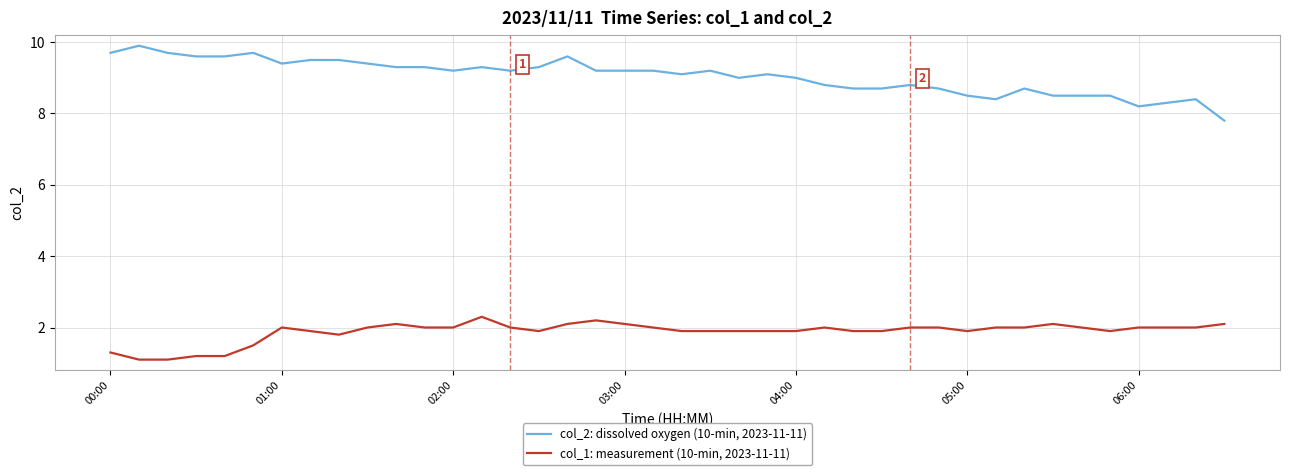

Which series has the widest spread of values?

col_2: dissolved oxygen (10-min, 2023-11-11)